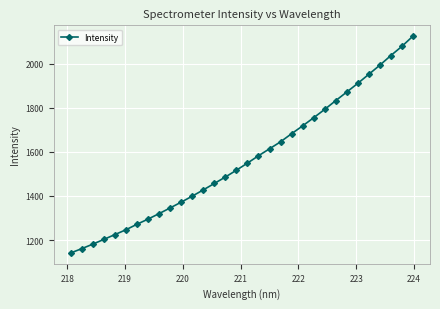

True or false: the data has more than 1 interior local peaks.

False